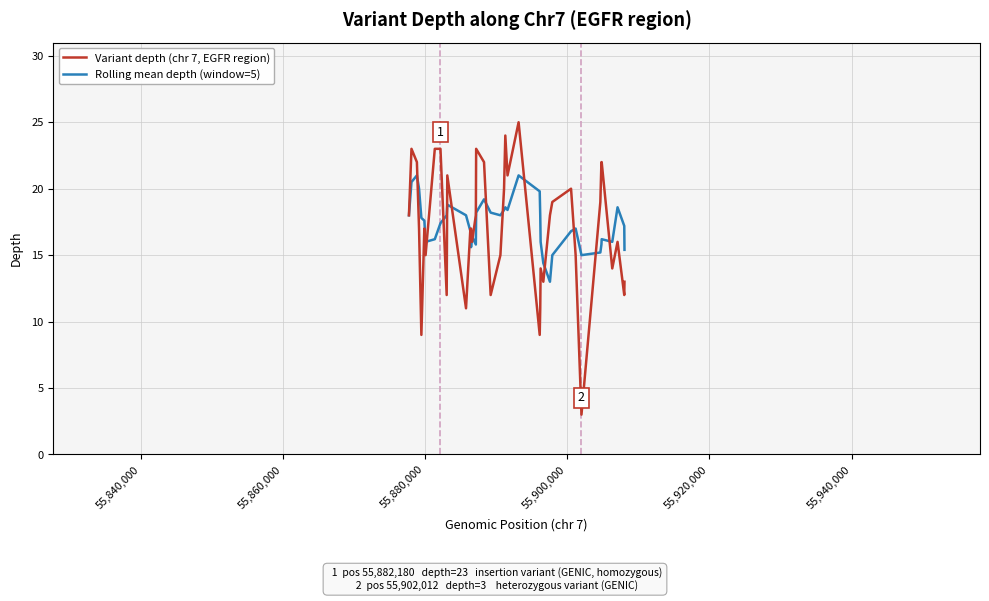

How many lines are shown in the chart?

2